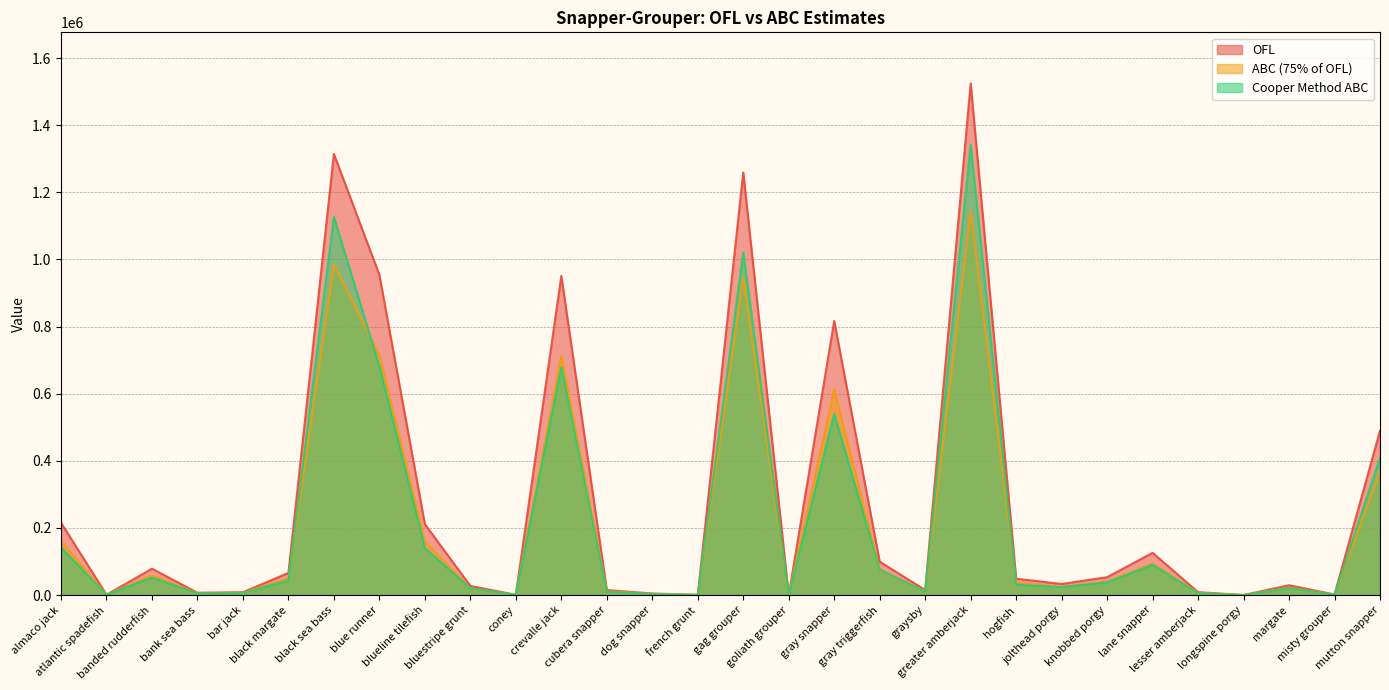

How many data points in Cooper Method ABC are above 30793?

15